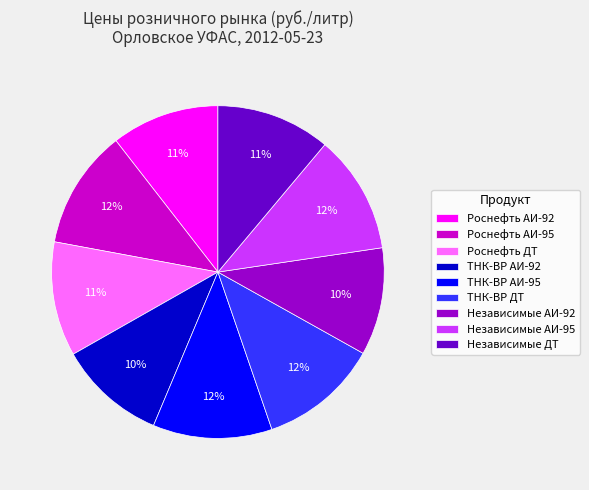

What percentage is the Роснефть ДТ slice, to the nearest percent?

11%